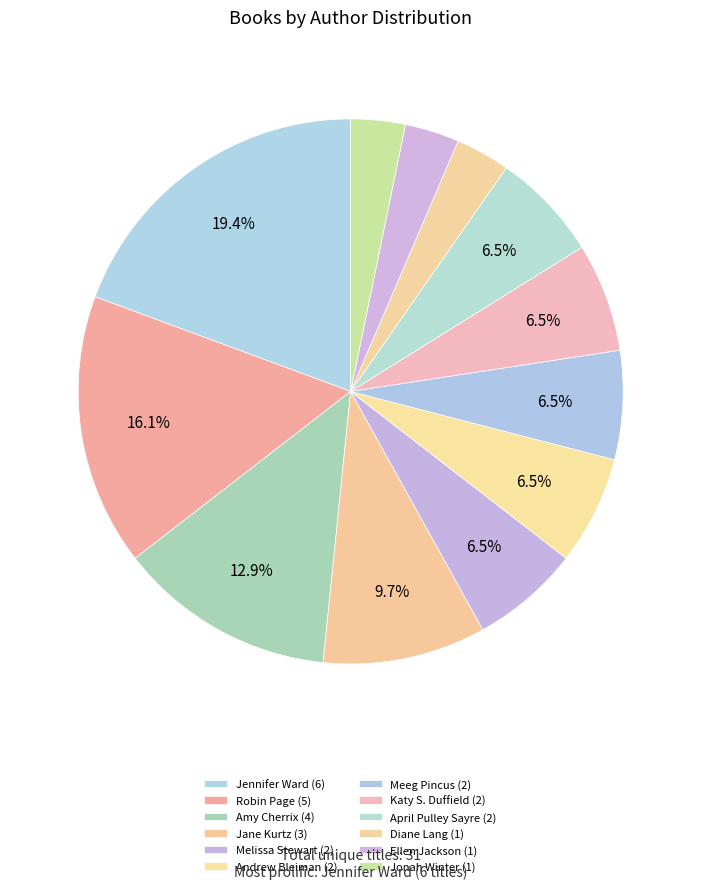

Is there any slice that represents more than half of the pie?

No